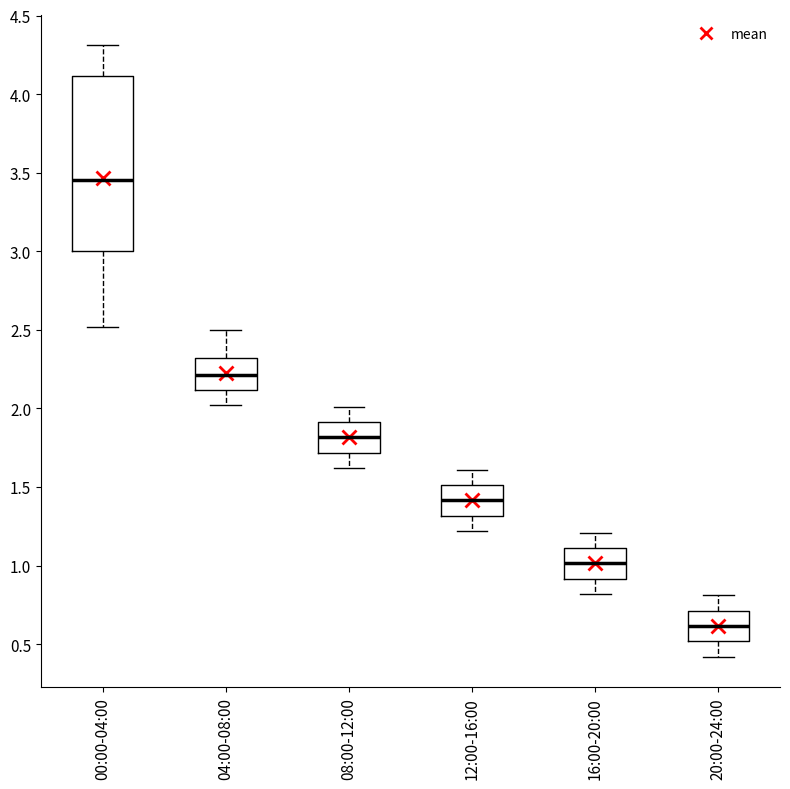

Reading left to right, transcribe this box plot: for each box, give where its median line is, the range the box spans, and where its two whiskers end, as read against the y-axis. The values are not printed on the chart, so give them approximately, as read against the axis.

00:00-04:00: median 3.45, box 3.00 to 4.10, whiskers 2.50 to 4.30
04:00-08:00: median 2.20, box 2.10 to 2.30, whiskers 2.00 to 2.50
08:00-12:00: median 1.80, box 1.70 to 1.90, whiskers 1.60 to 2.00
12:00-16:00: median 1.40, box 1.30 to 1.50, whiskers 1.20 to 1.60
16:00-20:00: median 1.00, box 0.90 to 1.10, whiskers 0.80 to 1.20
20:00-24:00: median 0.60, box 0.50 to 0.70, whiskers 0.40 to 0.80